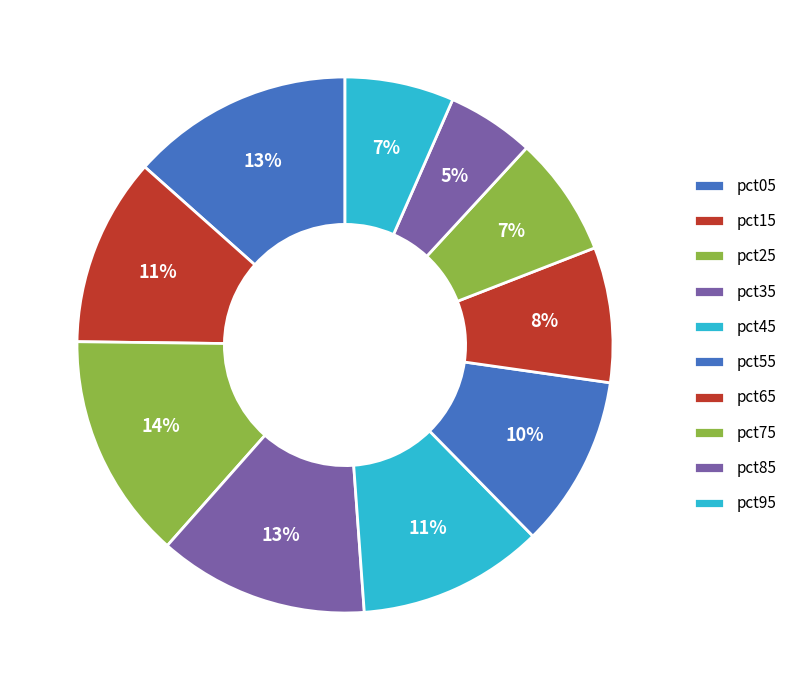

How many segments does this pie chart have?

10